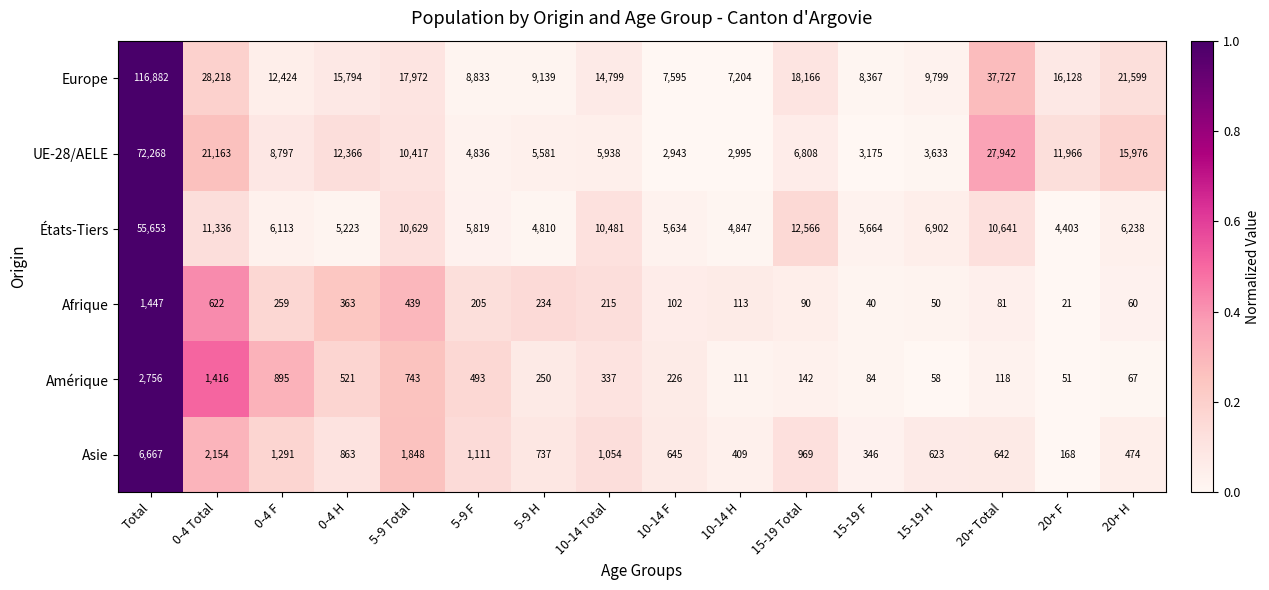

How many distinct data groups are displayed?

6